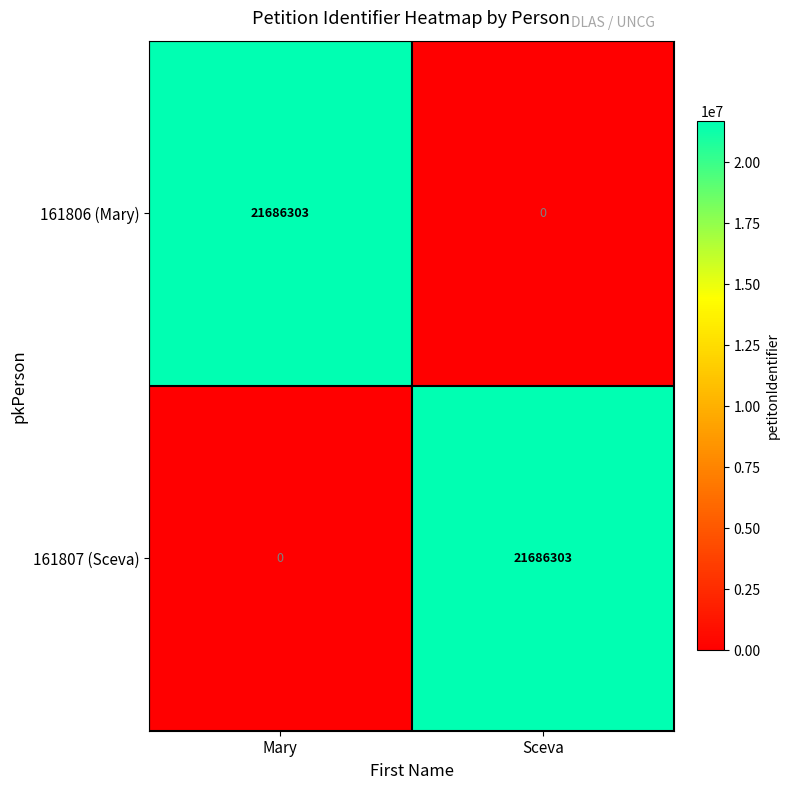

What is the sum of all 161806 (Mary) values?

21686303